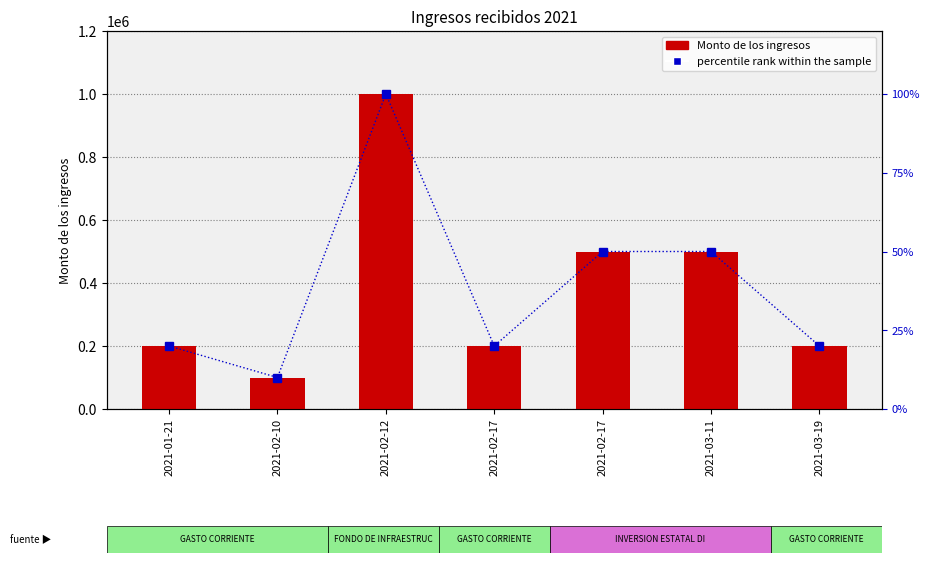

What is the difference between the highest and lowest values at 2021-02-17?

199980